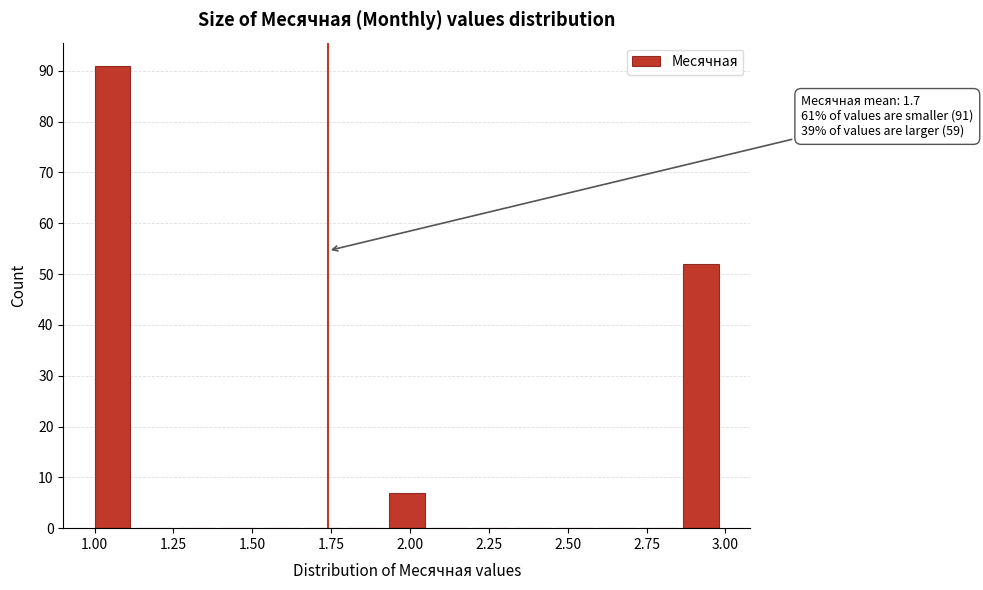

Read against the x-axis, roughly where is the centre of the tallest bar?

1.05